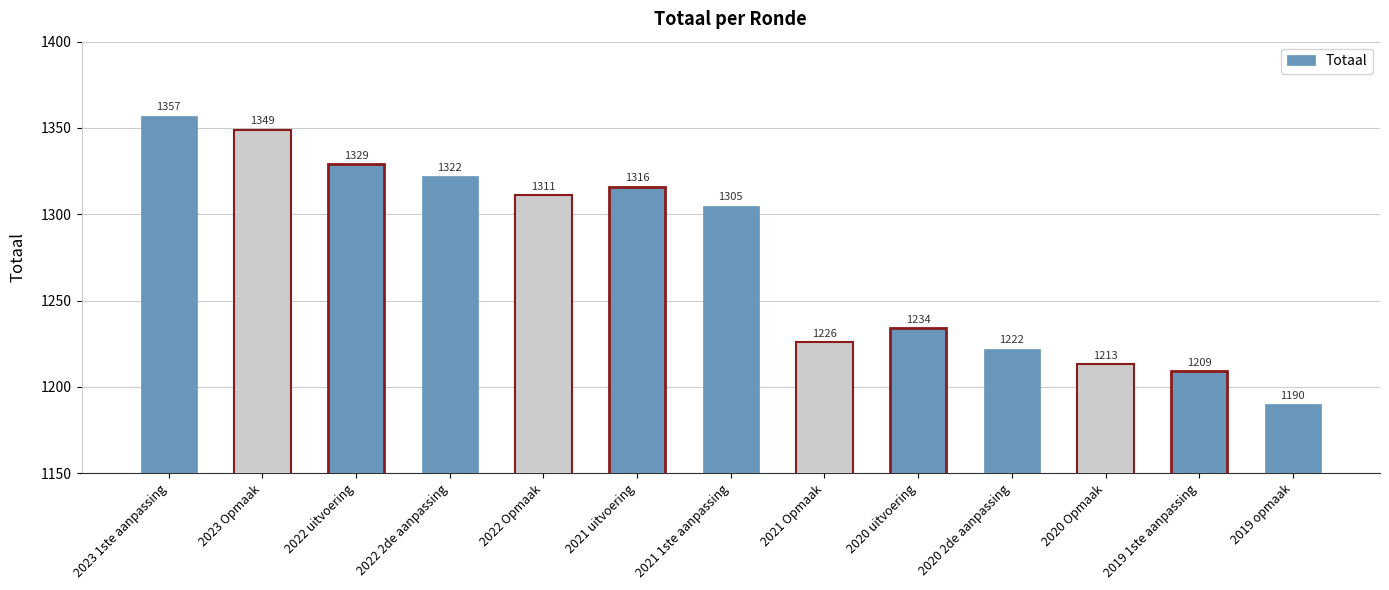

List the labels in order of value, largest first.

2023 1ste aanpassing, 2023 Opmaak, 2022 uitvoering, 2022 2de aanpassing, 2021 uitvoering, 2022 Opmaak, 2021 1ste aanpassing, 2020 uitvoering, 2021 Opmaak, 2020 2de aanpassing, 2020 Opmaak, 2019 1ste aanpassing, 2019 opmaak